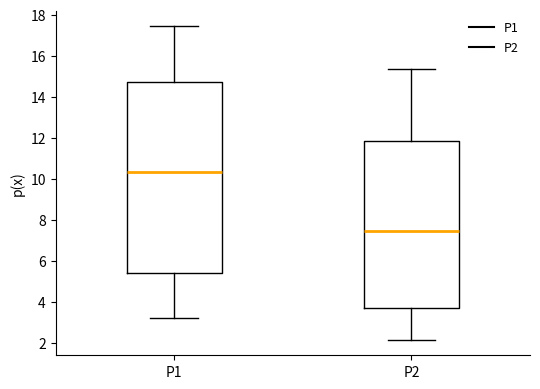

Which box's median line is the lowest?

P2